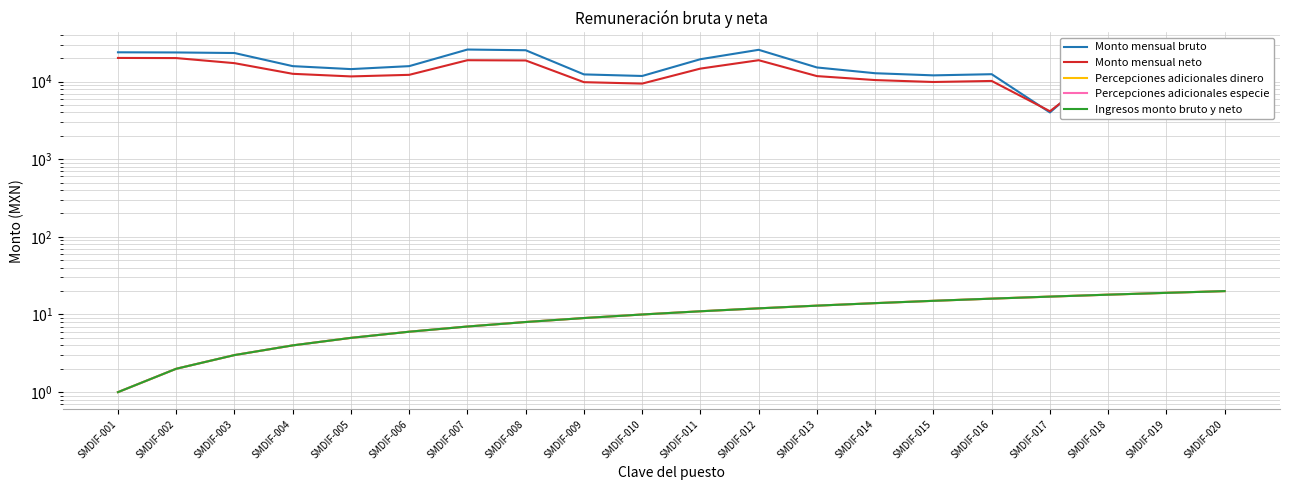

Is it true that Percepciones adicionales especie equals 8.2 at SMDIF-013?

False